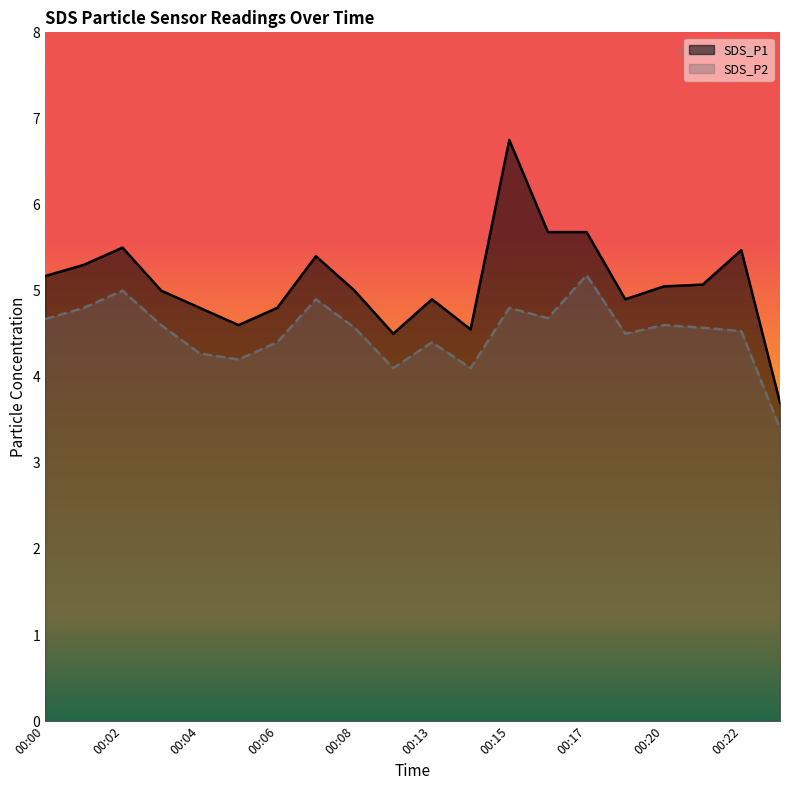

What is the value of the SDS_P1 point at the 15th from the left?

5.7